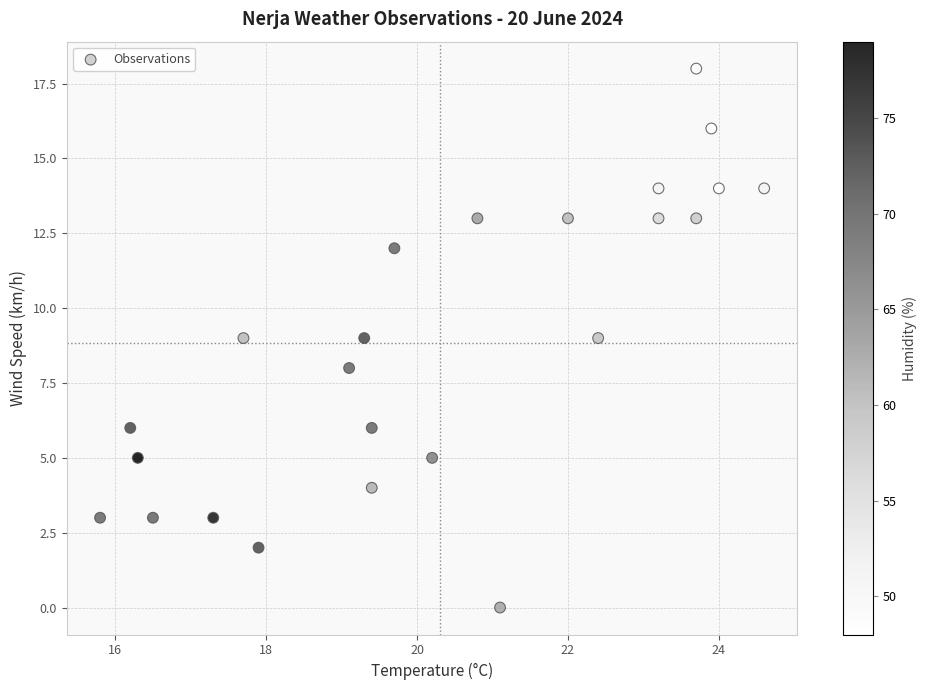

What is the range of Y values (max minus min)?

18